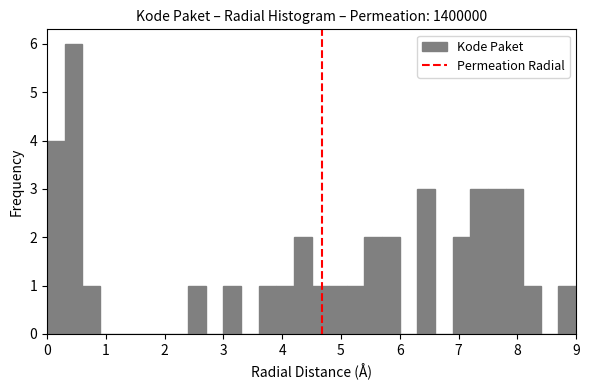

Around what value on the x-axis is the tallest bar? Give the approximate position of its centre, as read against the axis.

0.5